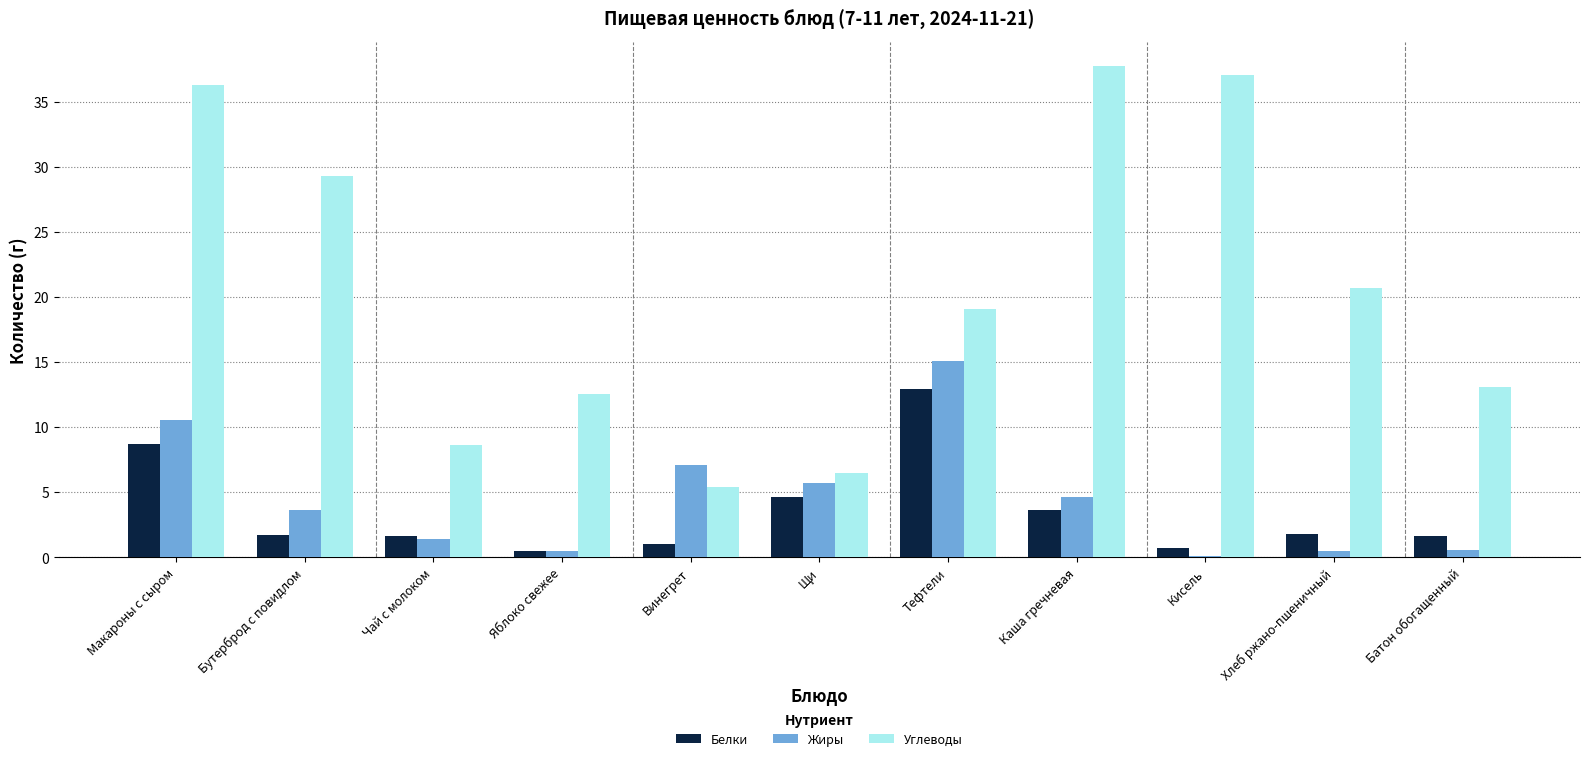

True or false: Углеводы has a value of 19.1 at Тефтели.

True